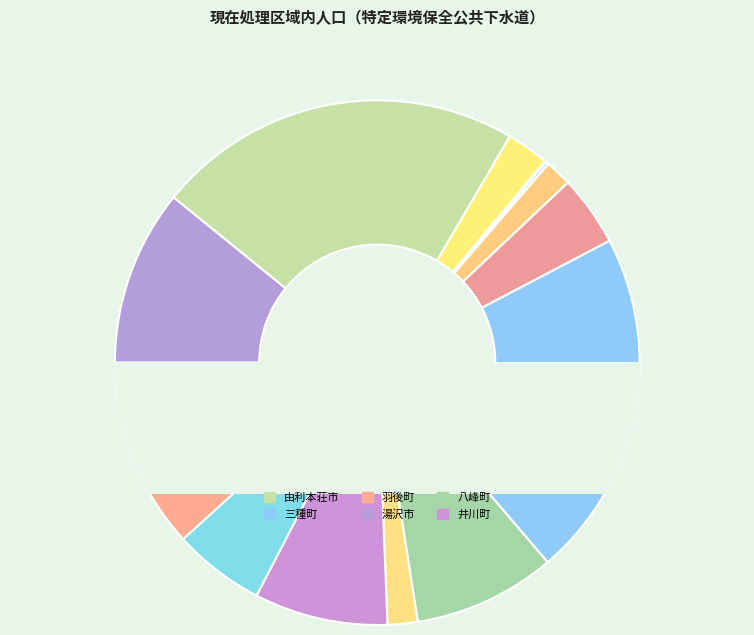

Is it true that 上小阿仁村 is 2% of the pie?

True